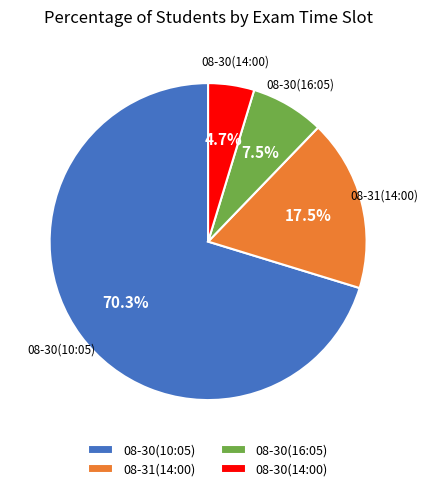

What is the smallest slice in the pie chart?

08-30(14:00)